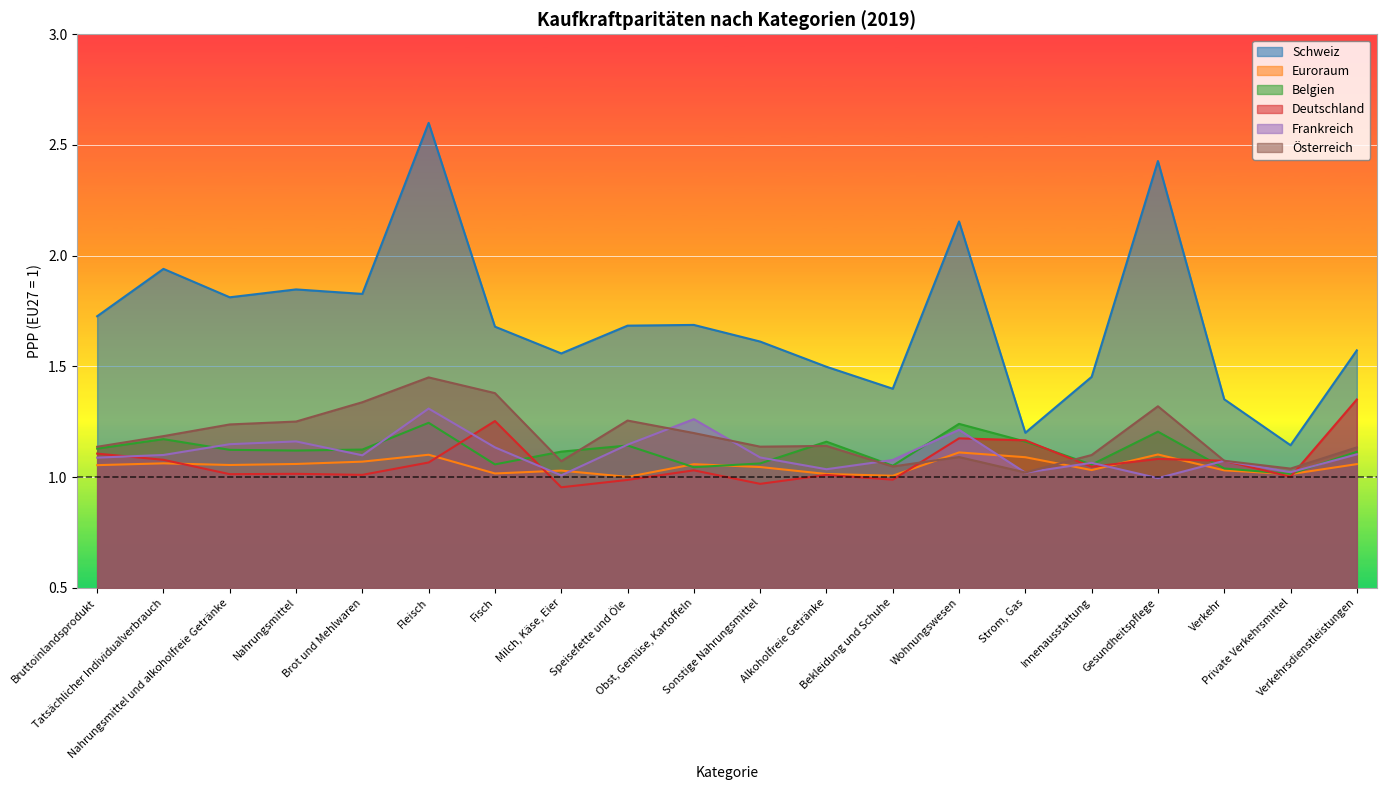

The value of Euroraum at Milch, Käse, Eier is 1.0. True or false?

True